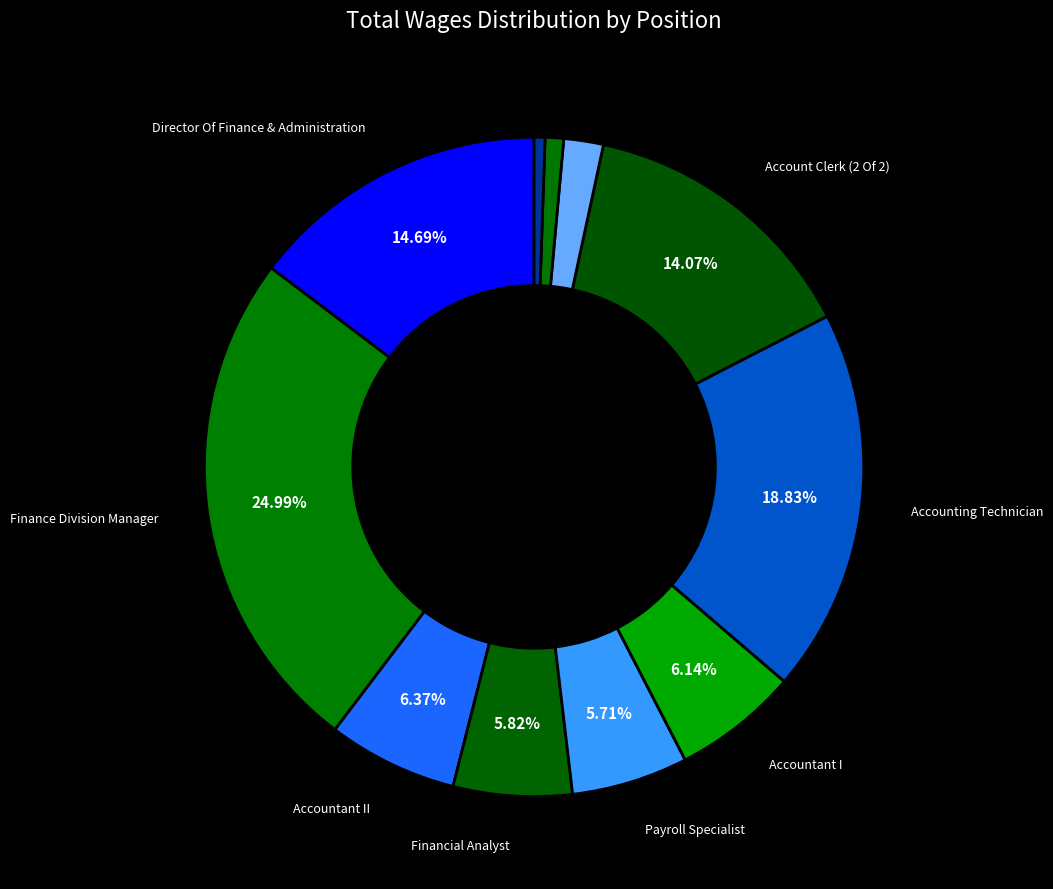

Count the number of slices in the pie.

11